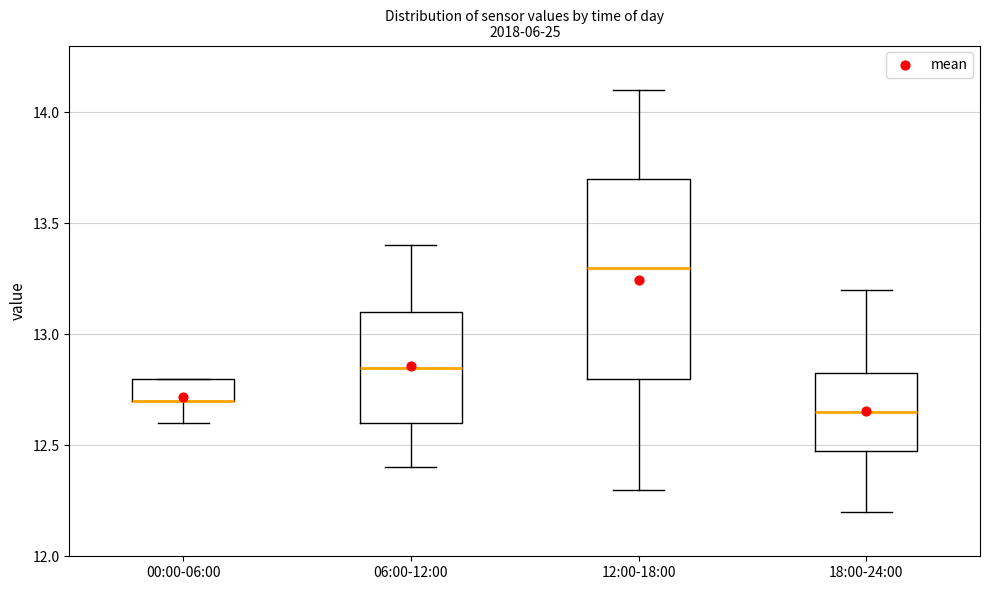

Reading left to right, transcribe this box plot: for each box, give where its median line is, the range the box spans, and where its two whiskers end, as read against the y-axis. The values are not printed on the chart, so give them approximately, as read against the axis.

00:00-06:00: median 12.70 (drawn on the box's lower edge), box 12.70 to 12.80, whiskers 12.60 to 12.80
06:00-12:00: median 12.85, box 12.60 to 13.10, whiskers 12.40 to 13.40
12:00-18:00: median 13.30, box 12.80 to 13.70, whiskers 12.30 to 14.10
18:00-24:00: median 12.65, box 12.50 to 12.85, whiskers 12.20 to 13.20